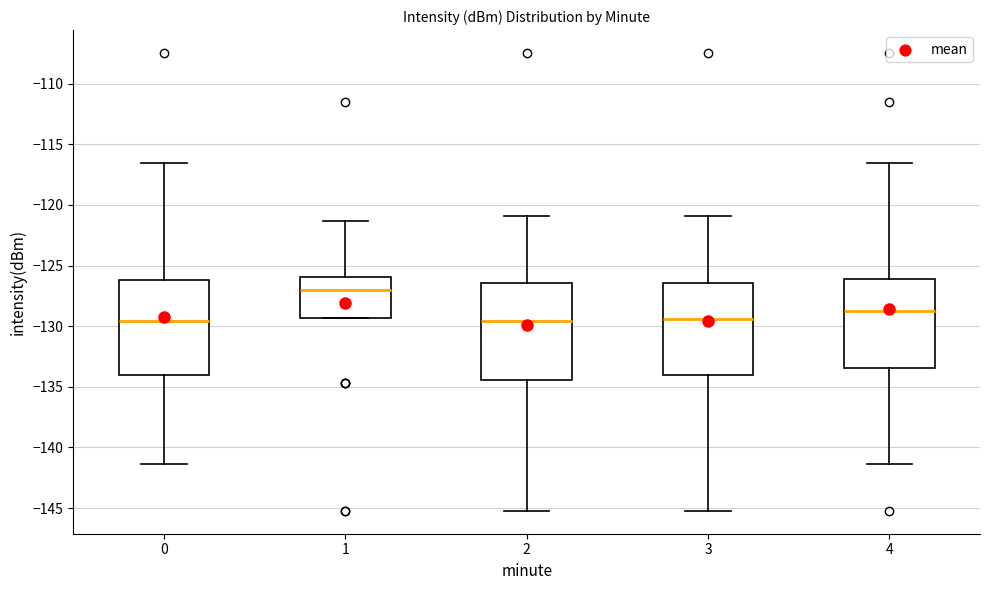

Reading left to right, read every box against the y-axis: the position of its median line, the range the box covers, and the ends of its whiskers. The values are not printed on the chart, so give them approximately, as read against the axis.

0: median -129.5, box -134.0 to -126.0, whiskers -141.5 to -116.5
1: median -127.0, box -129.5 to -126.0, whiskers -129.5 to -121.5
2: median -129.5, box -134.5 to -126.5, whiskers -145.0 to -121.0
3: median -129.5, box -134.0 to -126.5, whiskers -145.0 to -121.0
4: median -128.5, box -133.5 to -126.0, whiskers -141.5 to -116.5